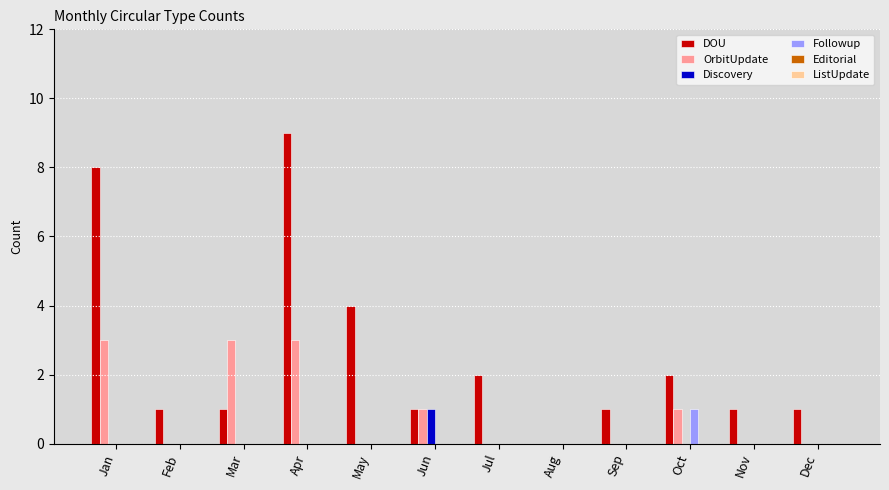

Which series changed the most between Aug and Nov?

DOU